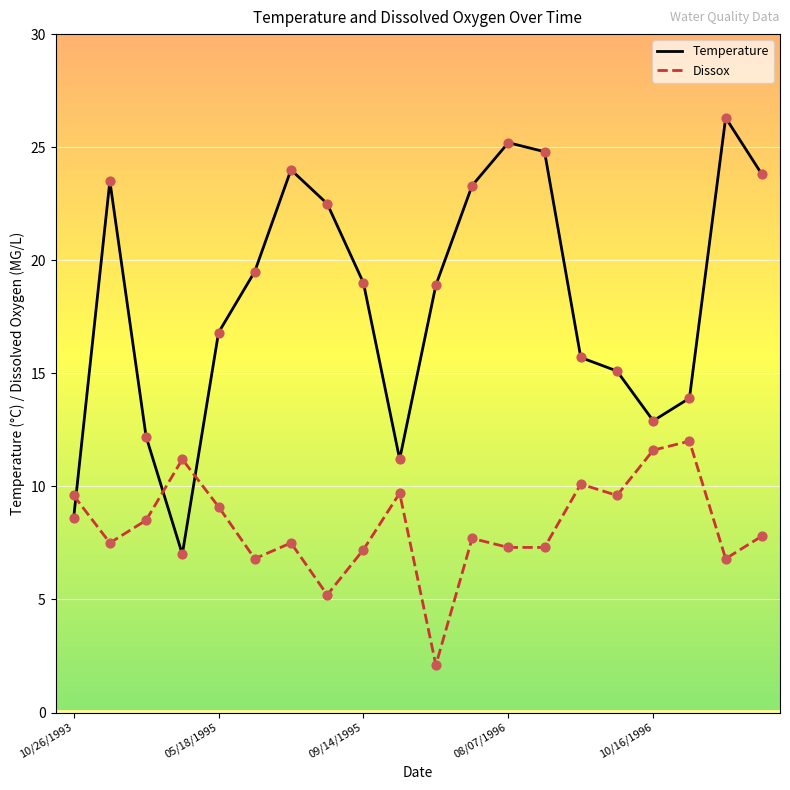

Which series has the largest total across all categories?

Temperature